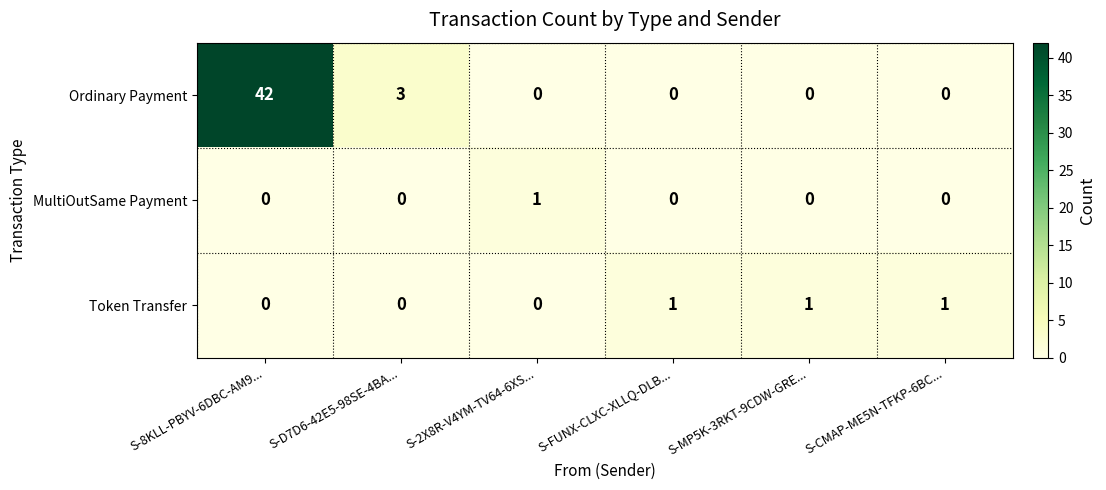

What is the sum of all Token Transfer values?

3